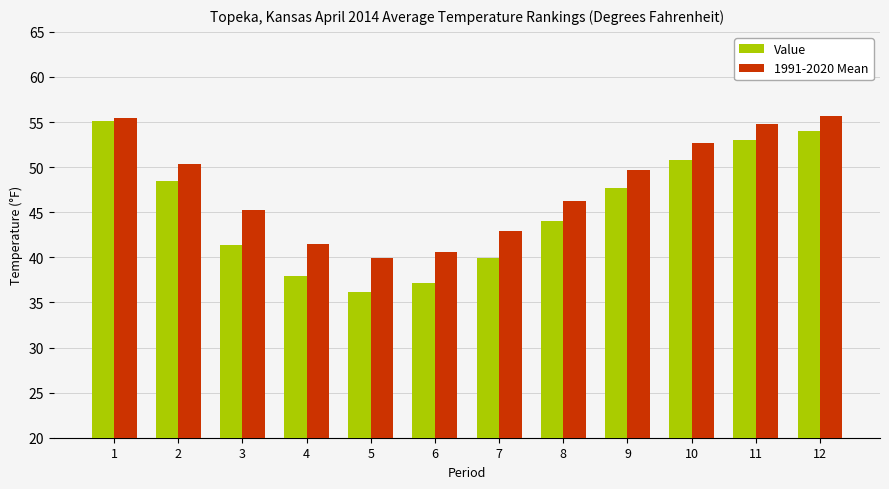

What is the total value across all series at 12?

109.7